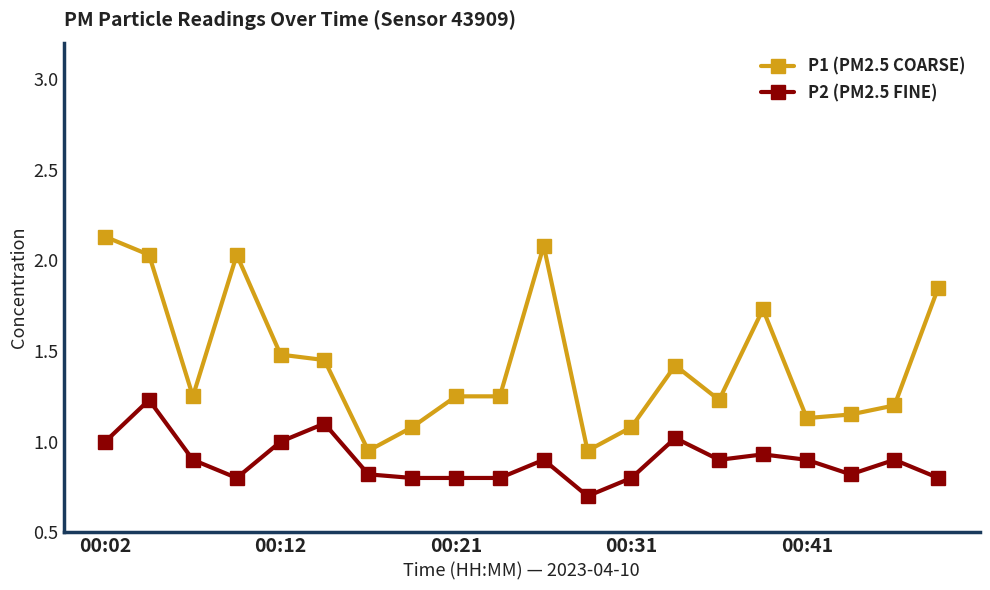

What is the minimum value shown in the chart?

0.7